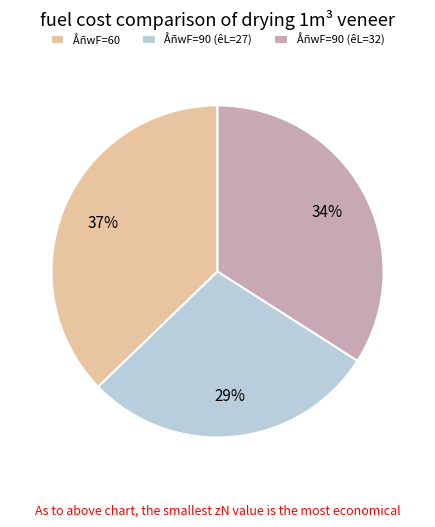

Is the sum of ÅñwF=90 (êL=32) and ÅñwF=60 greater than half?

Yes